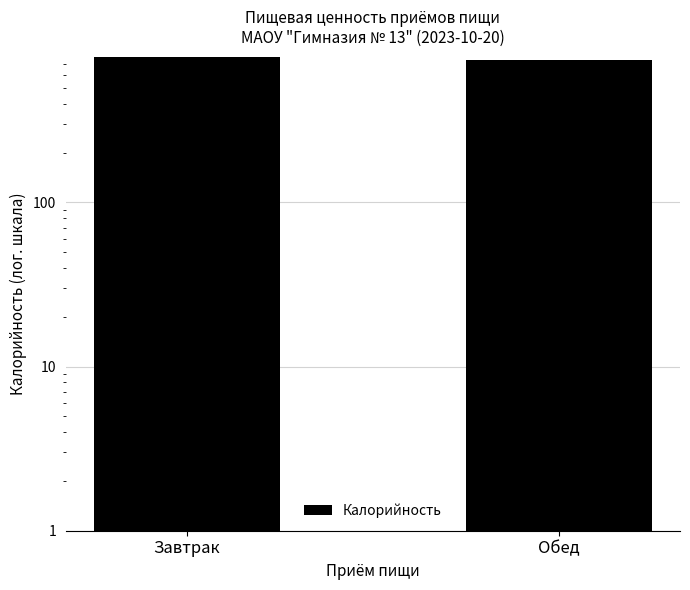

True or false: the data shows 366.5 at Обед.

False